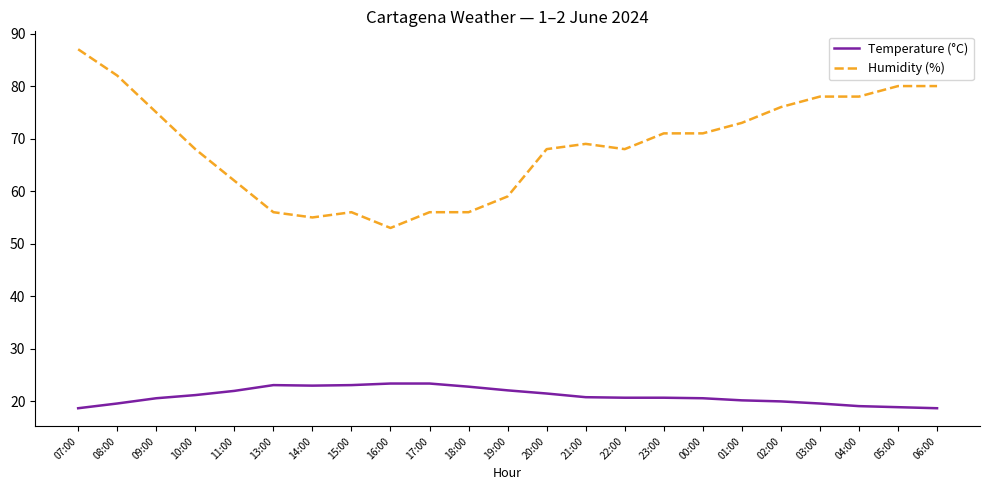

What position from the right is 01:00?

6